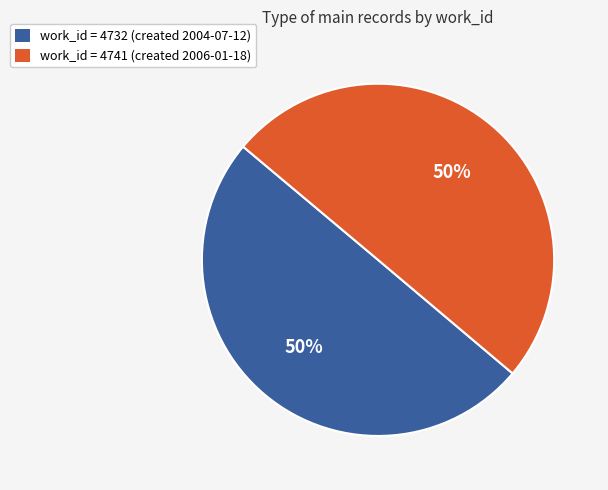

To the nearest percent, what portion does work_id = 4732 (created 2004-07-12) represent?

50%